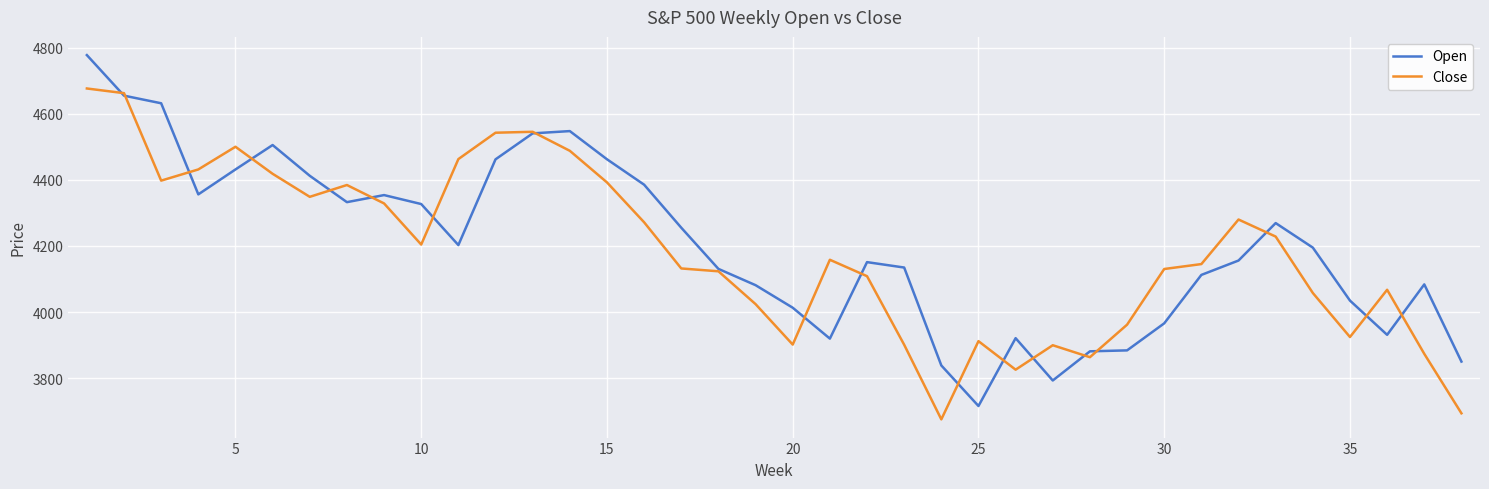

What is the maximum value for Close?

4677.0